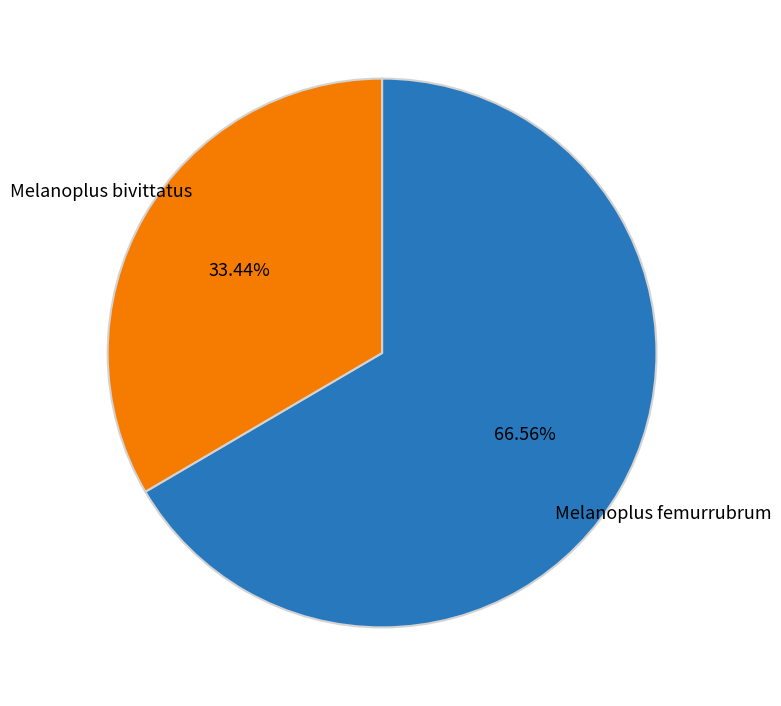

Do Melanoplus bivittatus and Melanoplus femurrubrum together represent more than half of the pie?

Yes